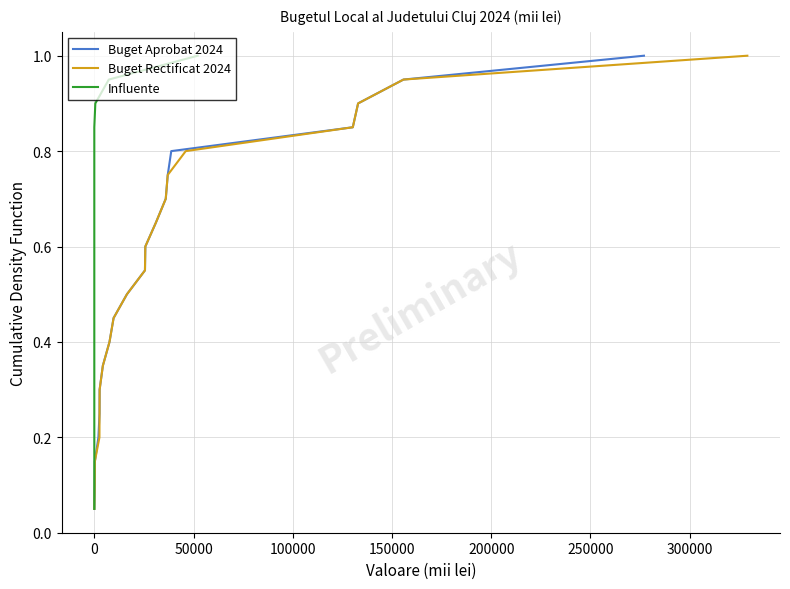

Does the chart display data point markers on the line(s)?

No